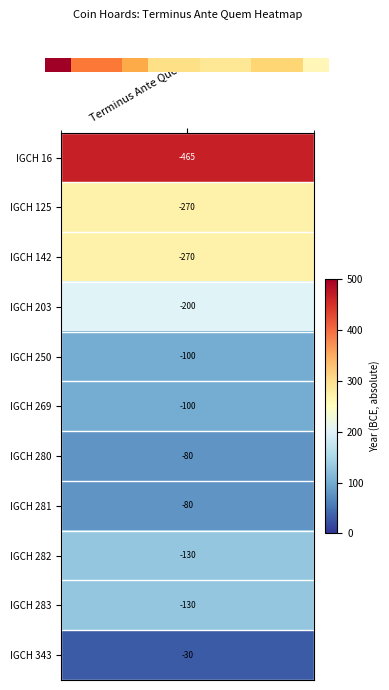

Which has a higher value, 3 or 4?

3